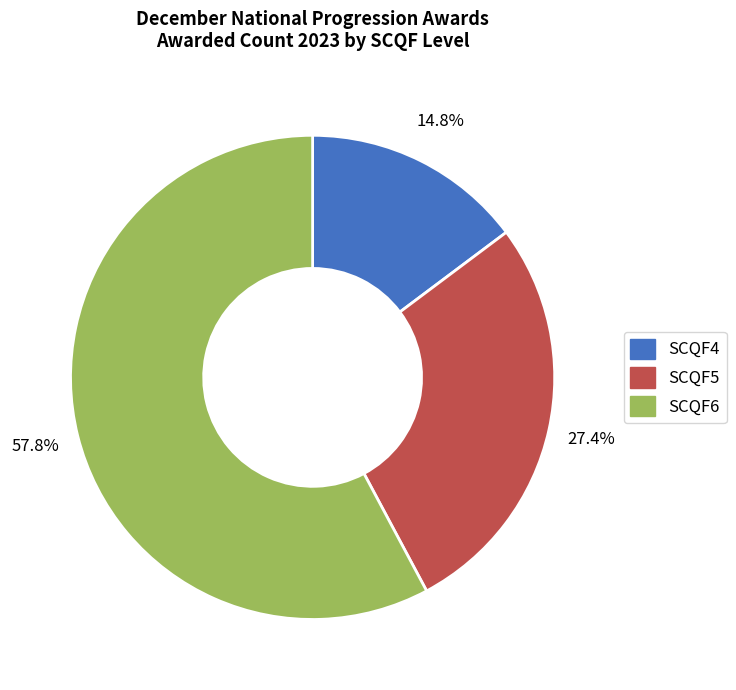

To the nearest percent, what is the difference between the SCQF4 and SCQF5 slice percentages?

13%